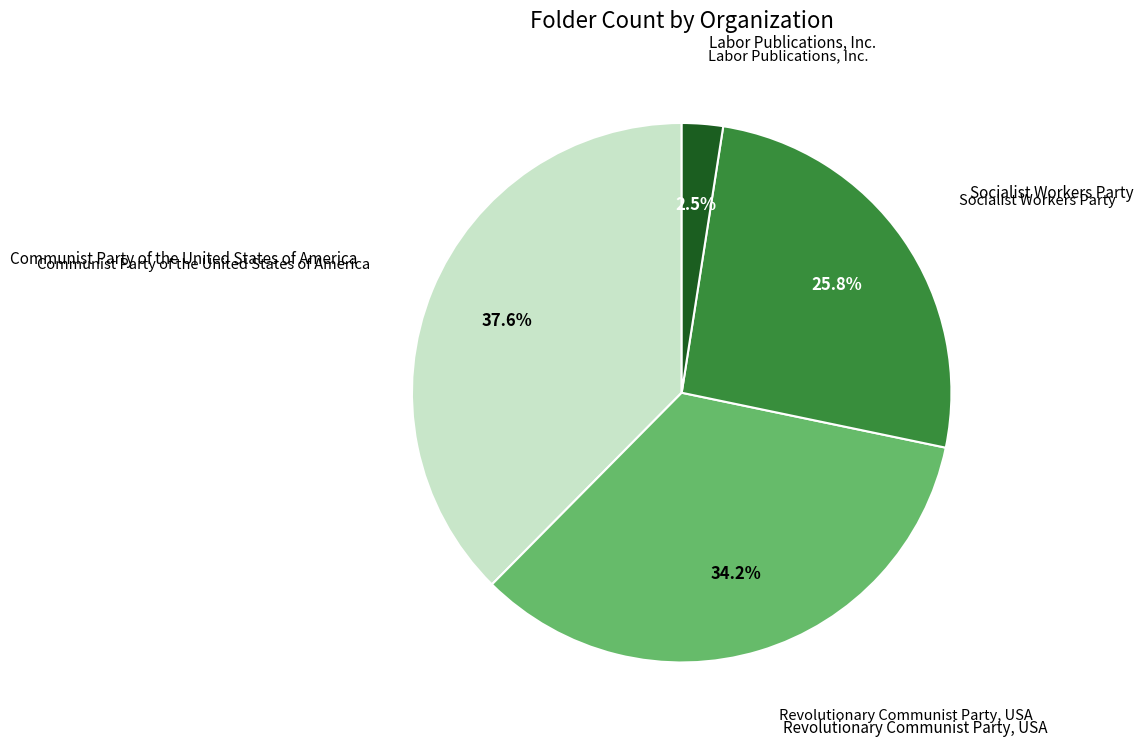

Is there a majority slice in this chart?

No